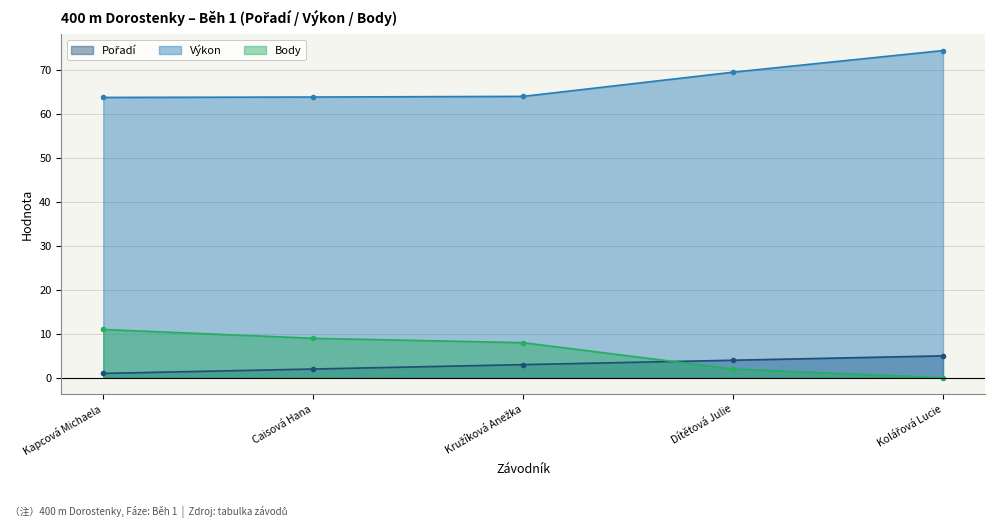

What is the maximum value shown in the chart?

74.5